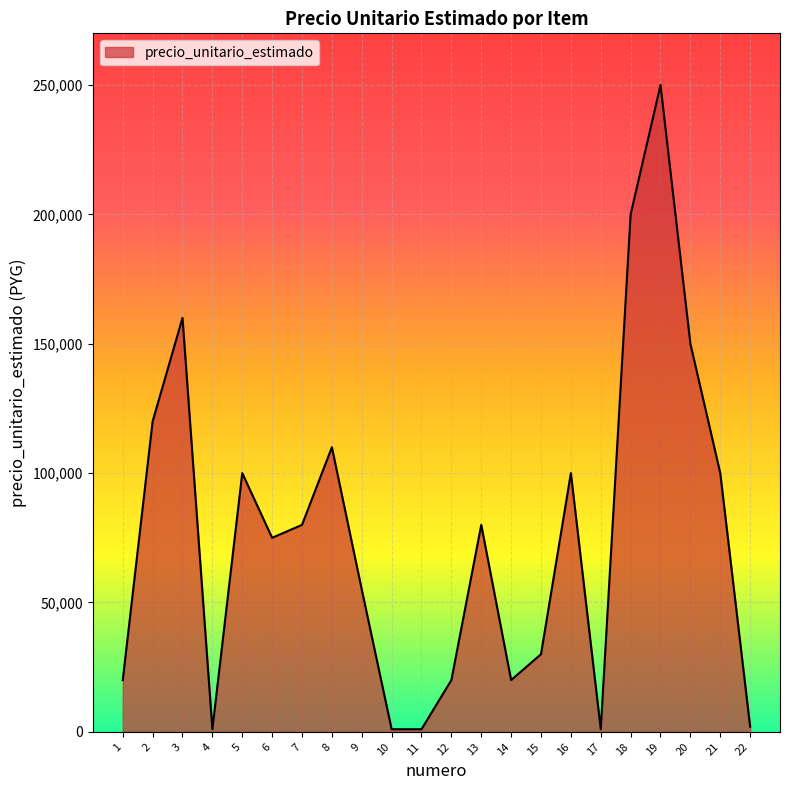

What is the change in value from 15 to 20?

+120000